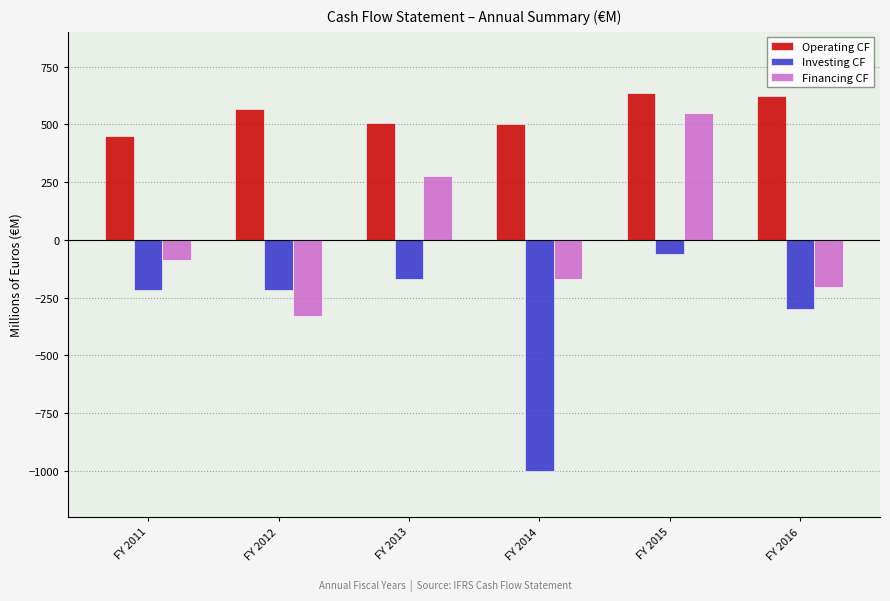

True or false: Operating CF has a value of 450.9 at FY 2011.

True